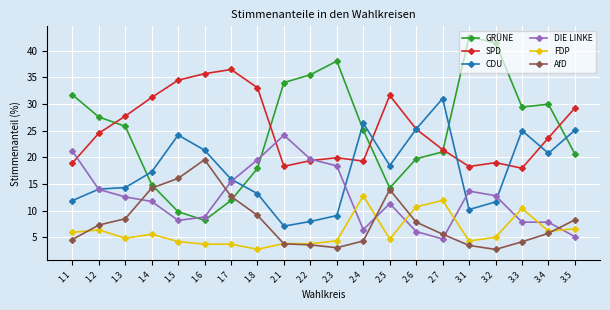

What is the total value across all series at 2.5?

94.2